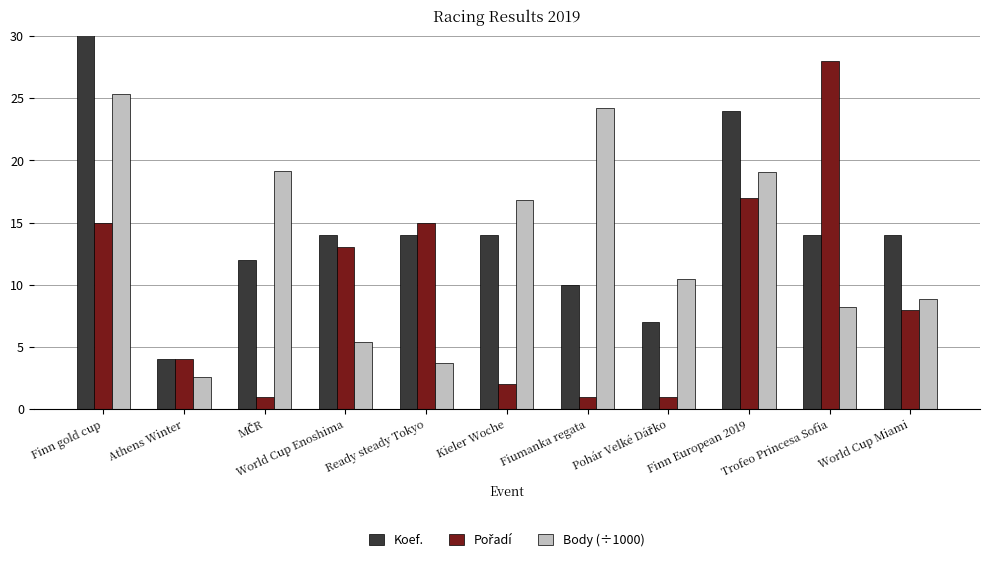

What position from the left is Finn gold cup?

1